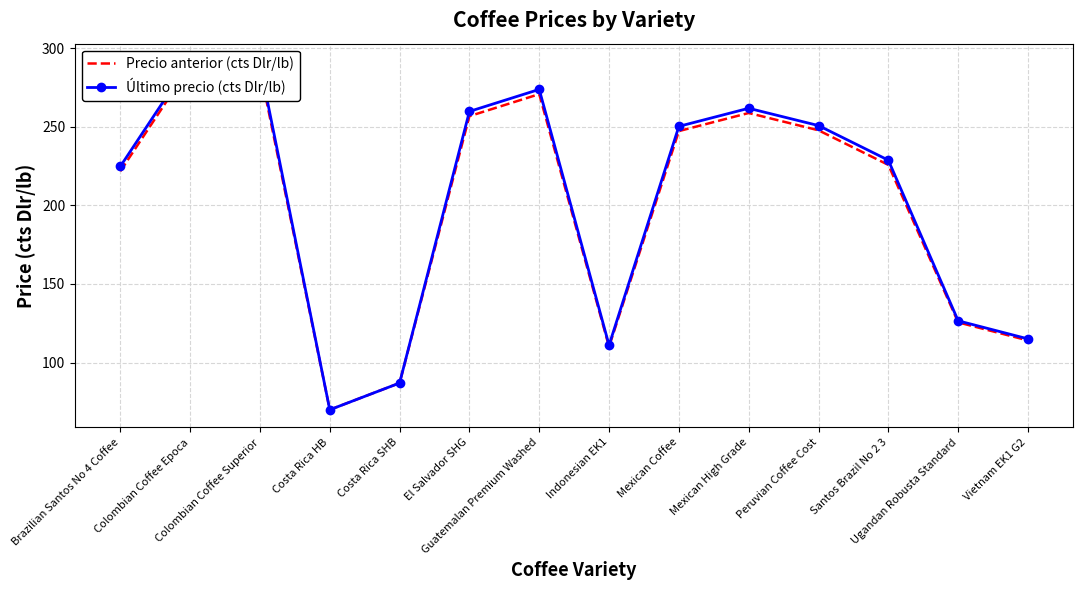

The value of Precio anterior (cts Dlr/lb) at Mexican High Grade is 258.7. True or false?

True